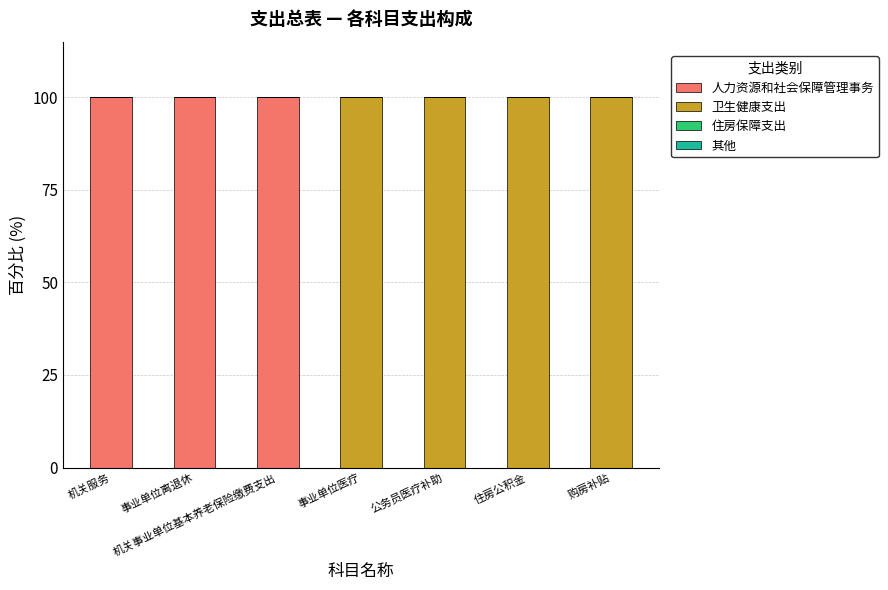

The value of 人力资源和社会保障管理事务 at 购房补贴 is 56. True or false?

False